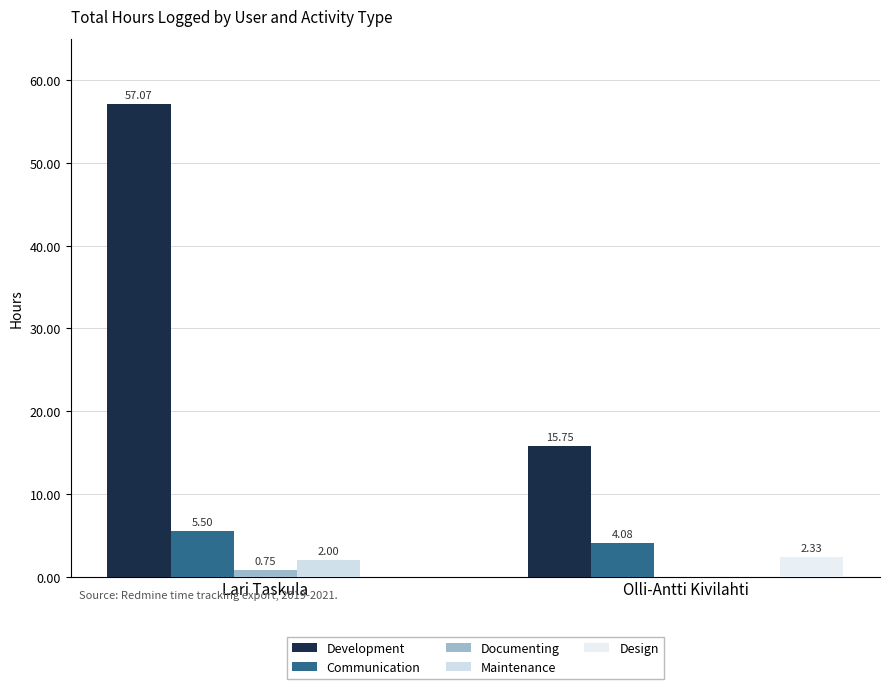

Which label corresponds to the largest value in the chart?

Lari Taskula